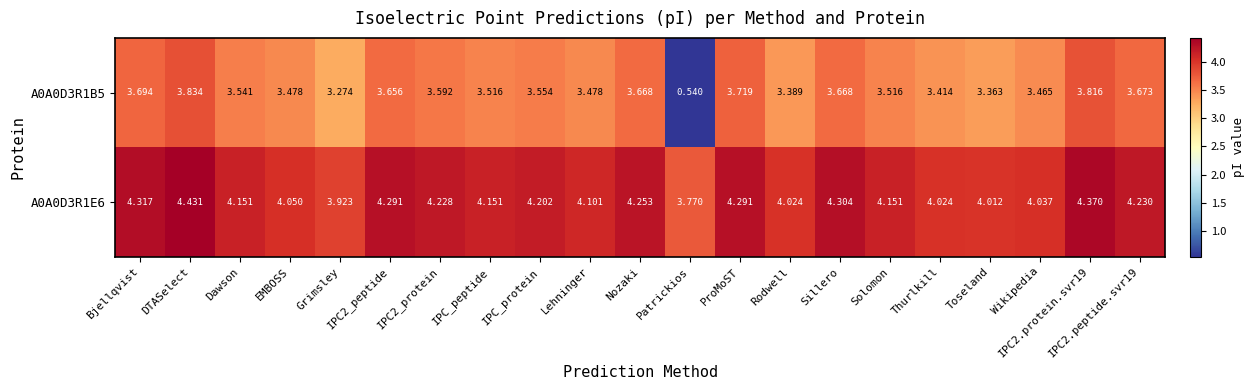

Is the value of A0A0D3R1B5 at IPC2.protein.svr19 greater than the value of A0A0D3R1E6 at Dawson?

No